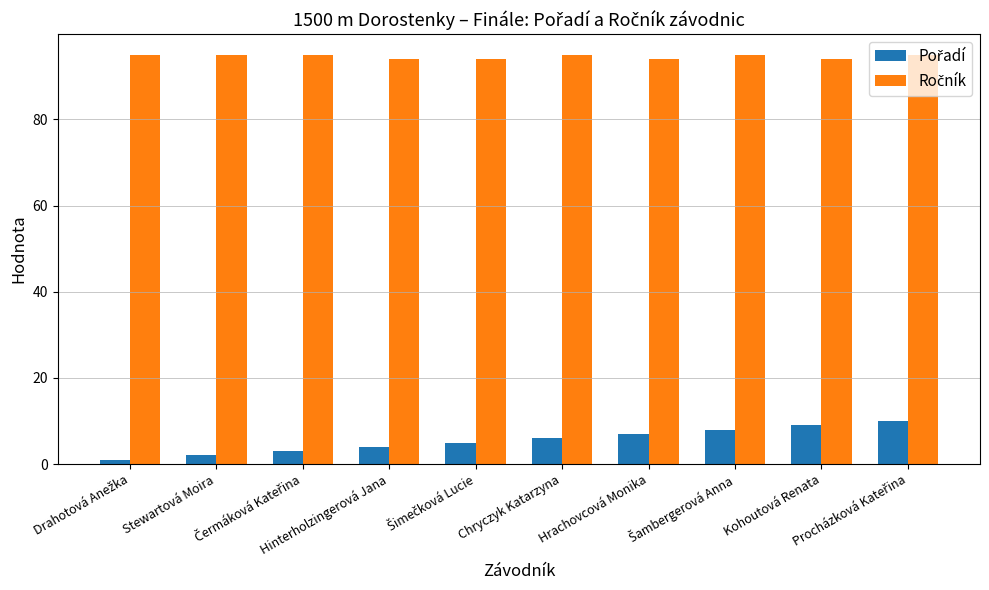

What is the total value across all series at Chryczyk Katarzyna?

101